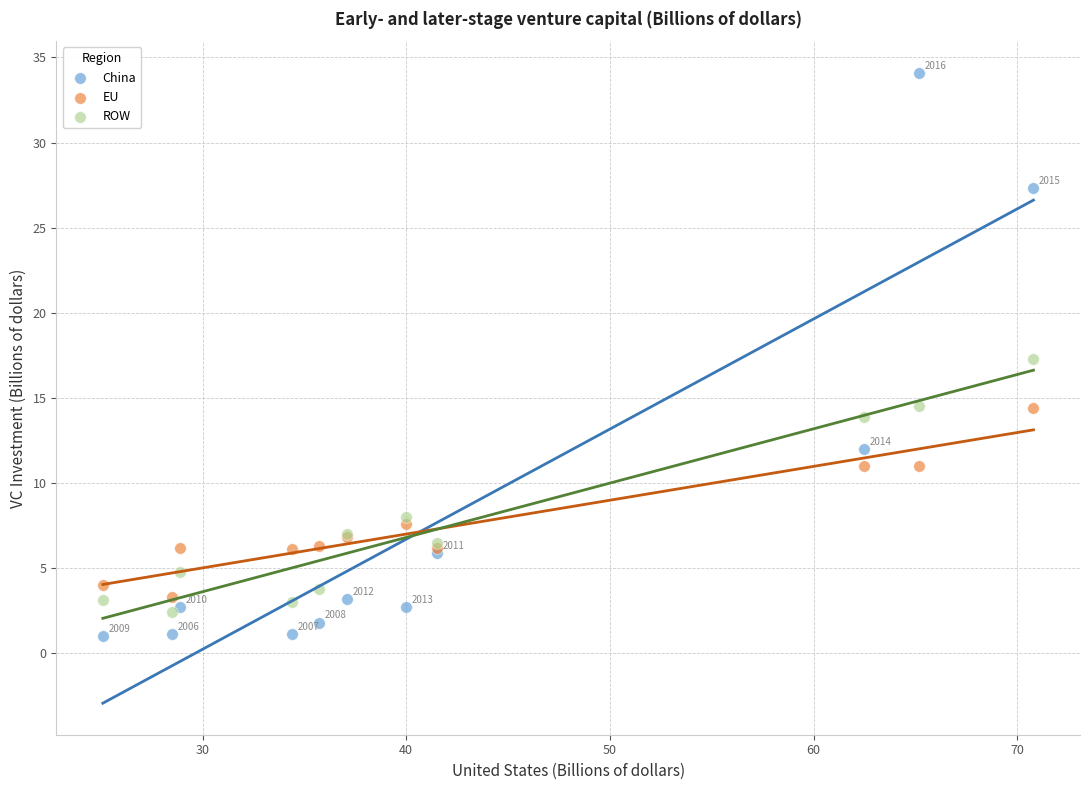

What are all the series names shown in the legend?

China, EU, ROW